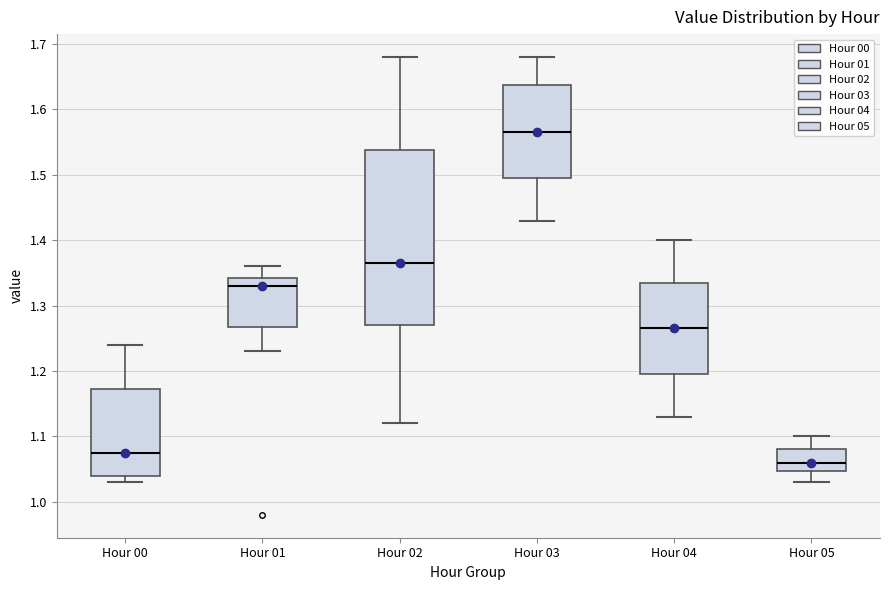

Reading left to right, transcribe this box plot: for each box, give where its median line is, the range the box spans, and where its two whiskers end, as read against the y-axis. The values are not printed on the chart, so give them approximately, as read against the axis.

Hour 00: median 1.08, box 1.04 to 1.17, whiskers 1.03 to 1.24
Hour 01: median 1.33, box 1.27 to 1.34, whiskers 1.23 to 1.36
Hour 02: median 1.37, box 1.27 to 1.54, whiskers 1.12 to 1.68
Hour 03: median 1.57, box 1.50 to 1.64, whiskers 1.43 to 1.68
Hour 04: median 1.27, box 1.20 to 1.34, whiskers 1.13 to 1.40
Hour 05: median 1.06, box 1.05 to 1.08, whiskers 1.03 to 1.10